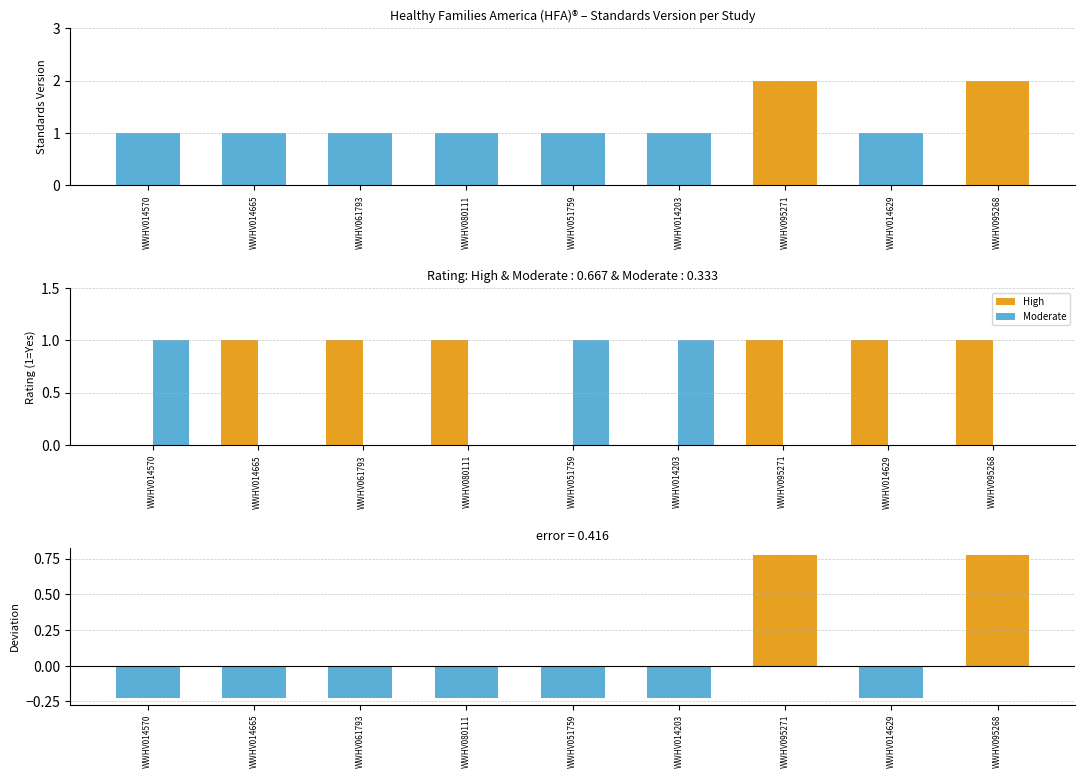

What value does the High series have at WWHV080111?

1